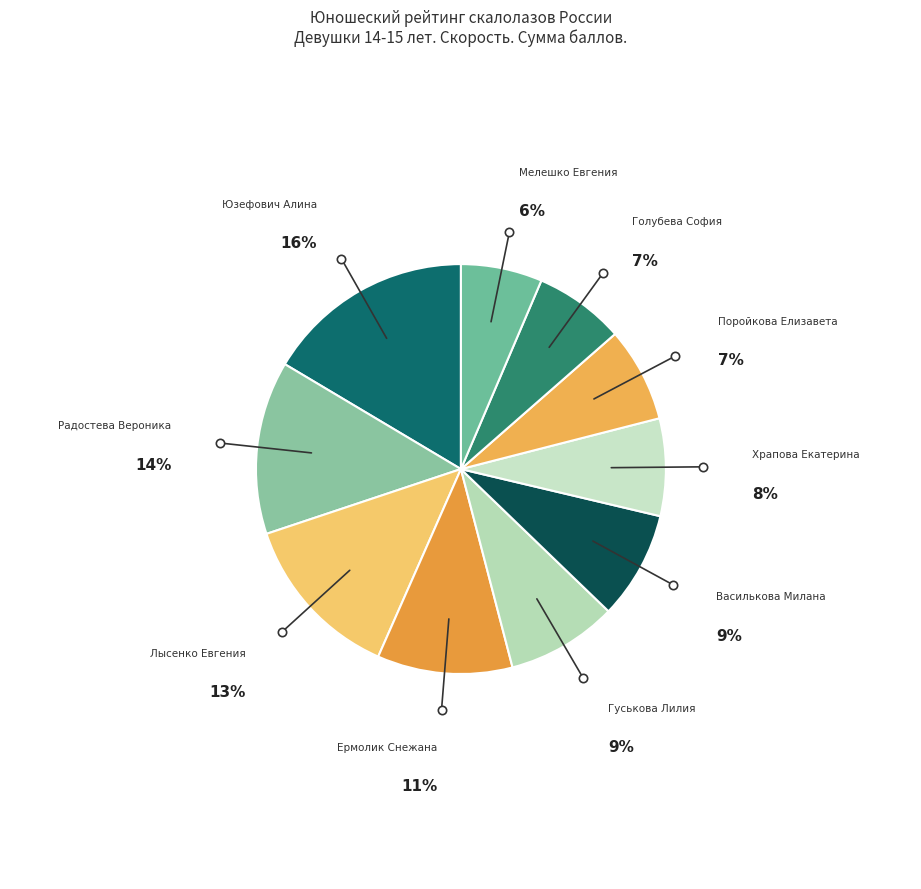

Which slice is the largest?

Юзефович Алина